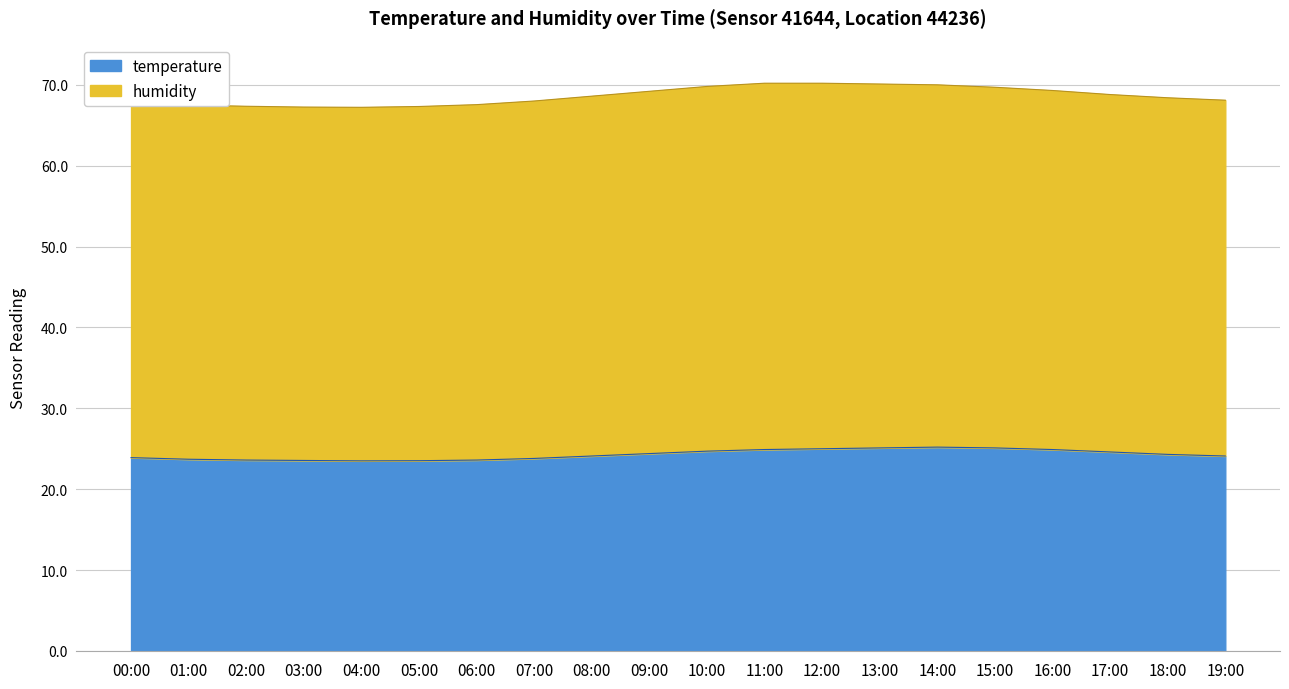

The chart shows a value of 24.9 at 16:00. True or false?

True